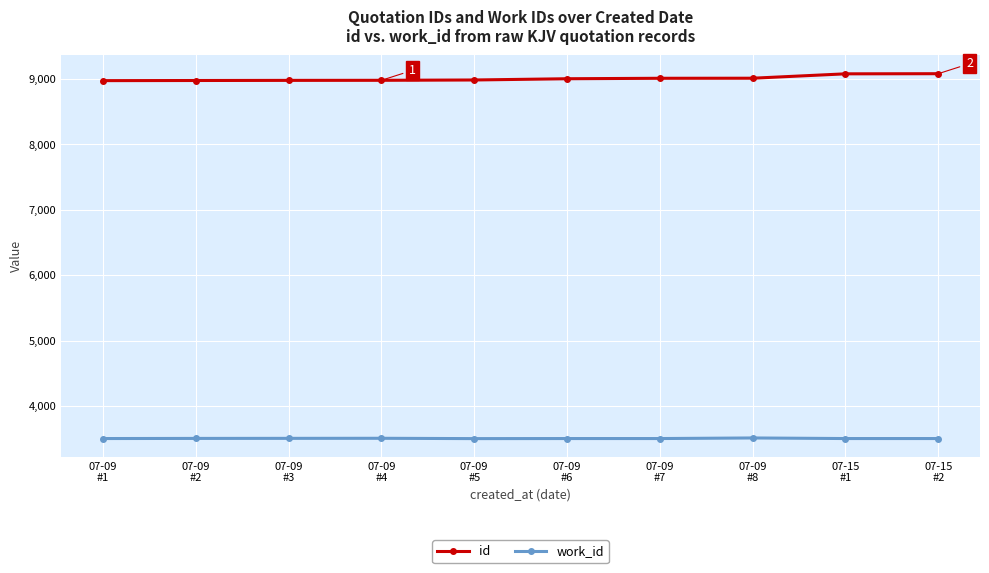

What are all the series names shown in the legend?

id, work_id